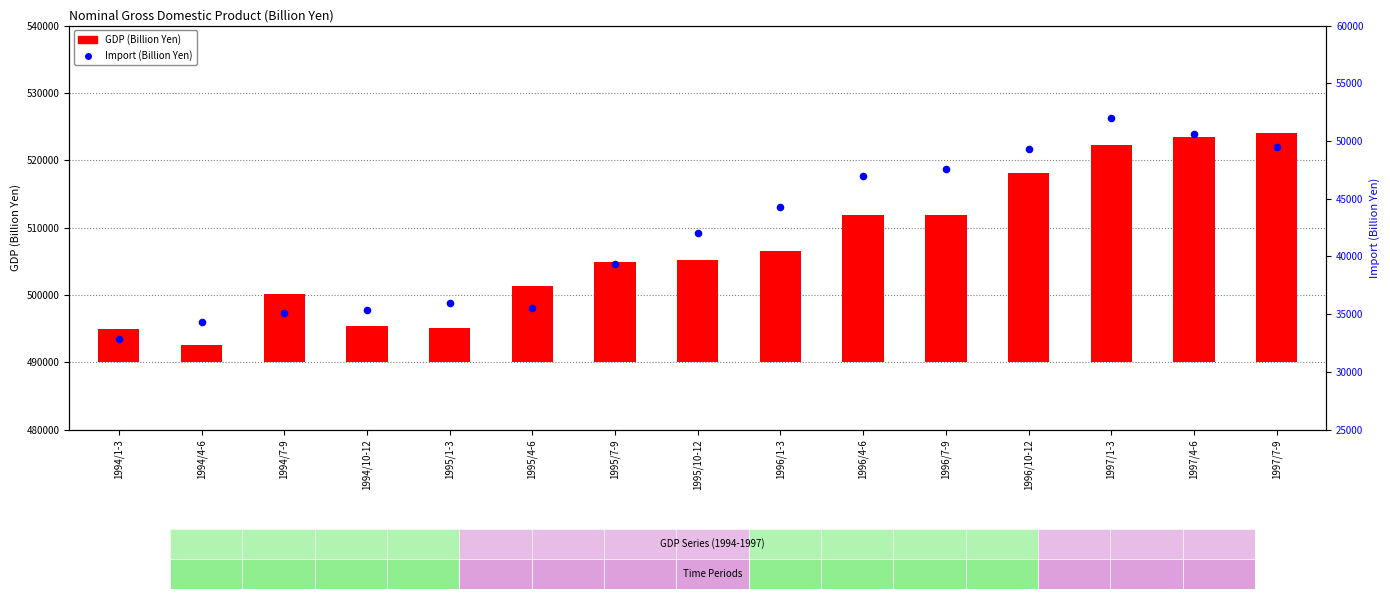

At which category is the sum across all series the highest?

1997/1-3